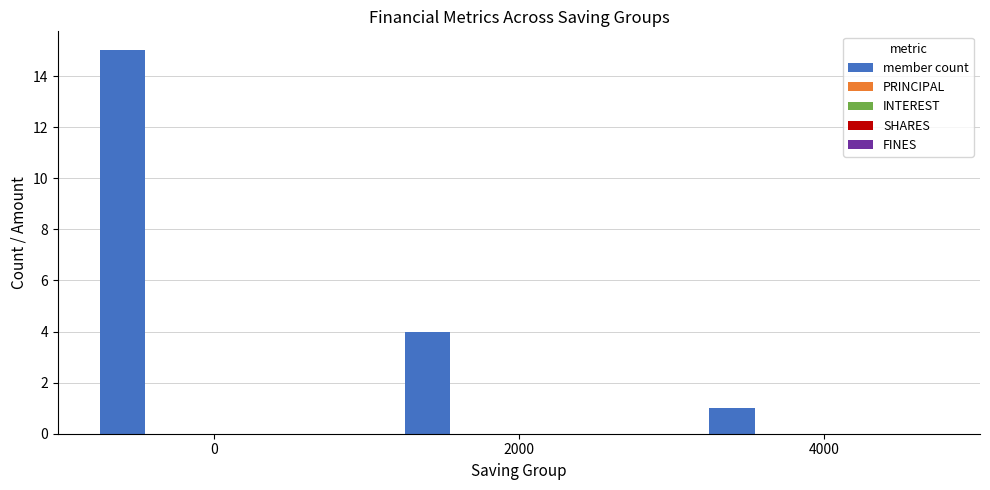

What is the greatest value displayed?

15